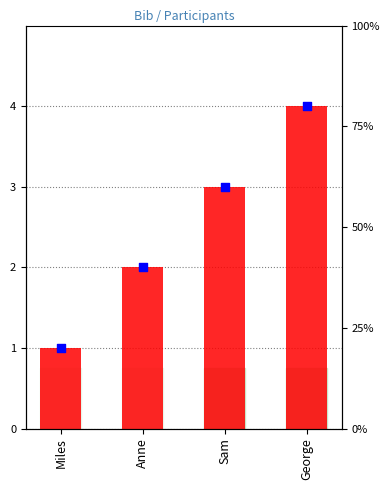

What is the total value across all series at Anne?

4